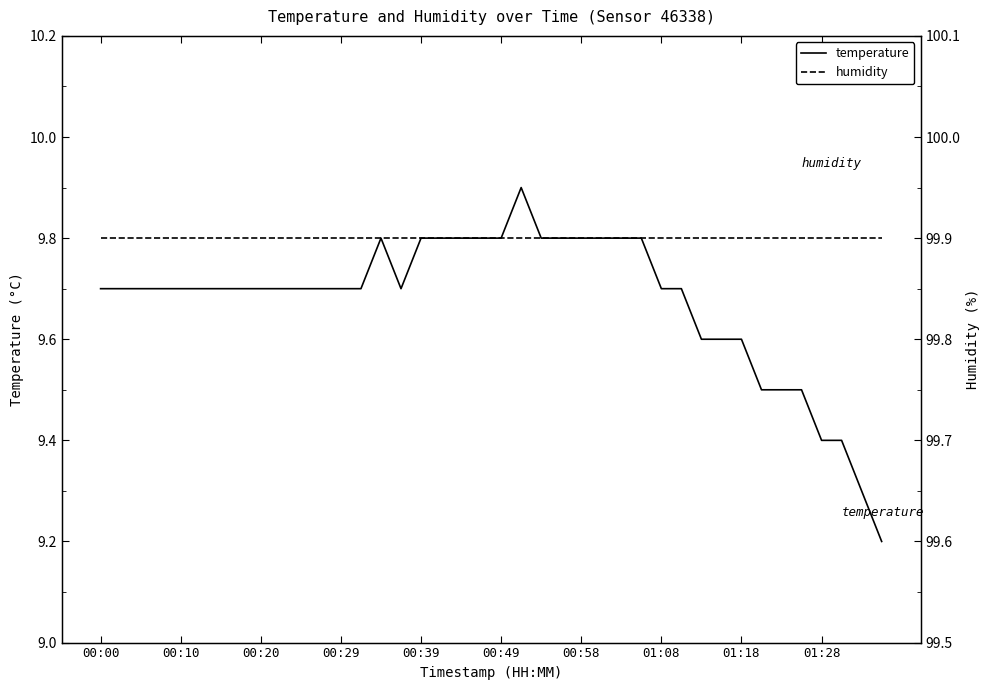

What position from the right is 10?

30